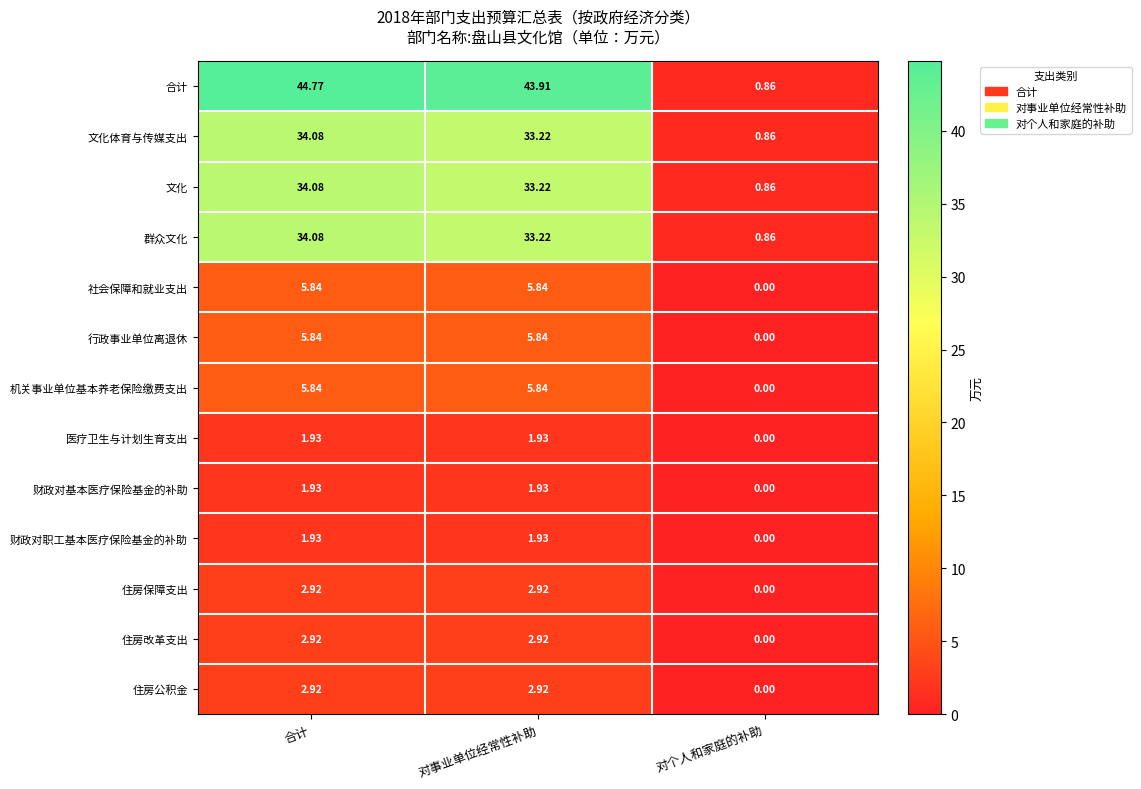

Is the value of 社会保障和就业支出 at 合计 greater than the value of 住房保障支出 at 合计?

Yes